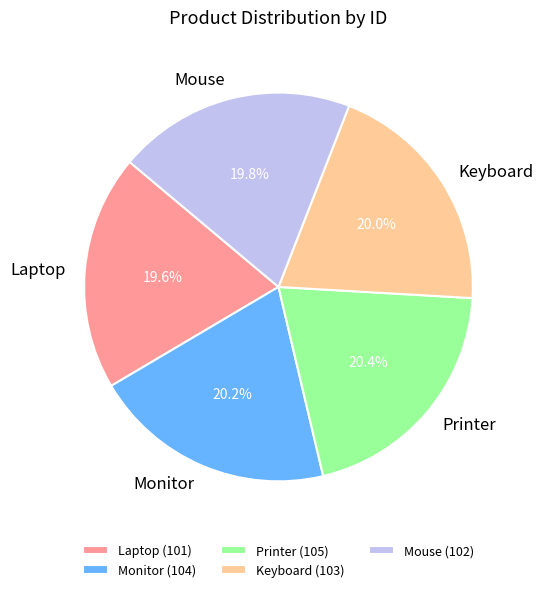

What percentage is NOT represented by Laptop?

80.4%